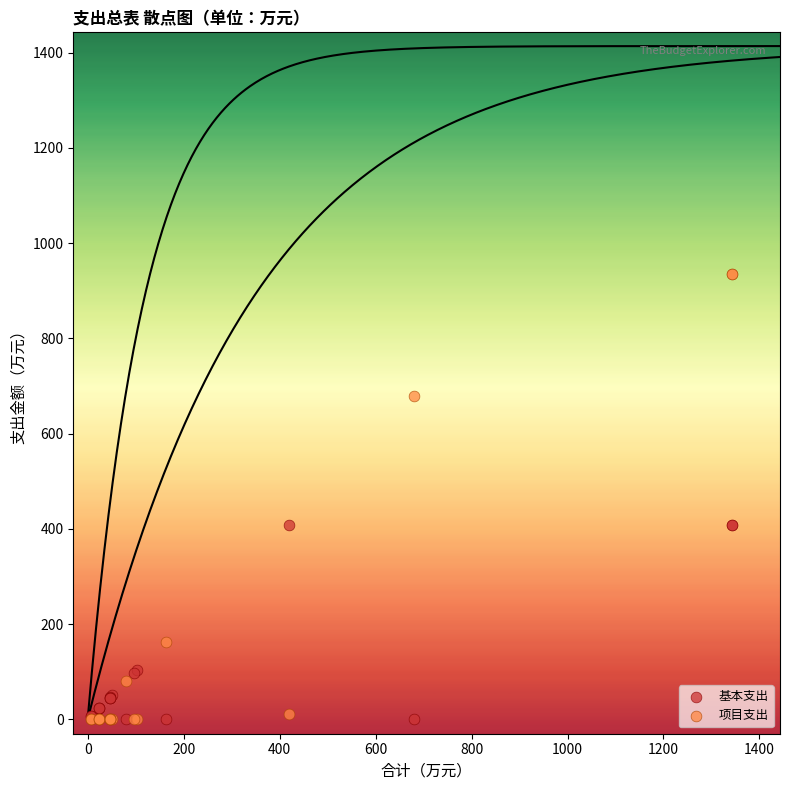

Which series has the widest spread of Y values?

项目支出